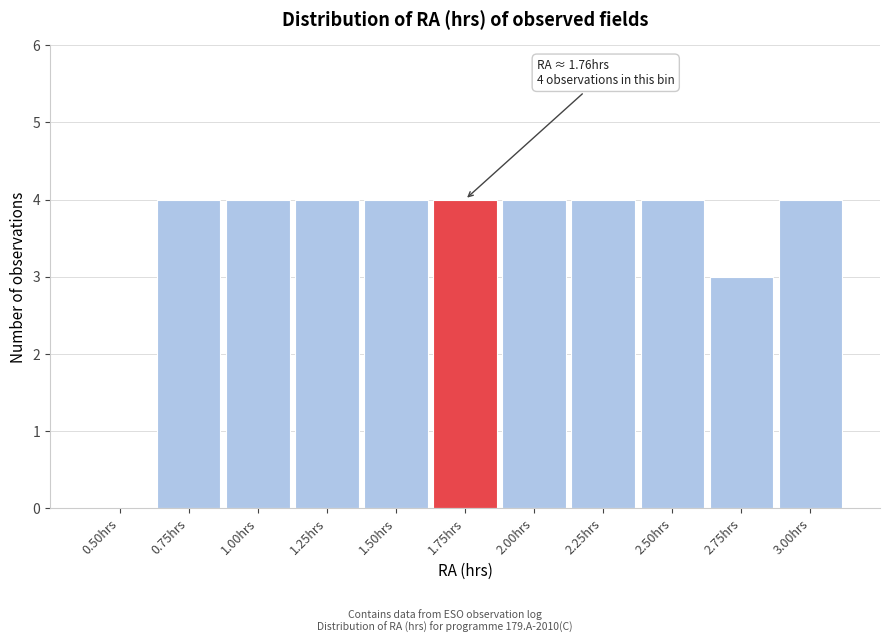

Reading right to left, transcribe all the data shown in this chart.

3.00hrs=4	2.75hrs=3	2.50hrs=4	2.25hrs=4	2.00hrs=4	1.75hrs=4	1.50hrs=4	1.25hrs=4	1.00hrs=4	0.75hrs=4	0.50hrs=0